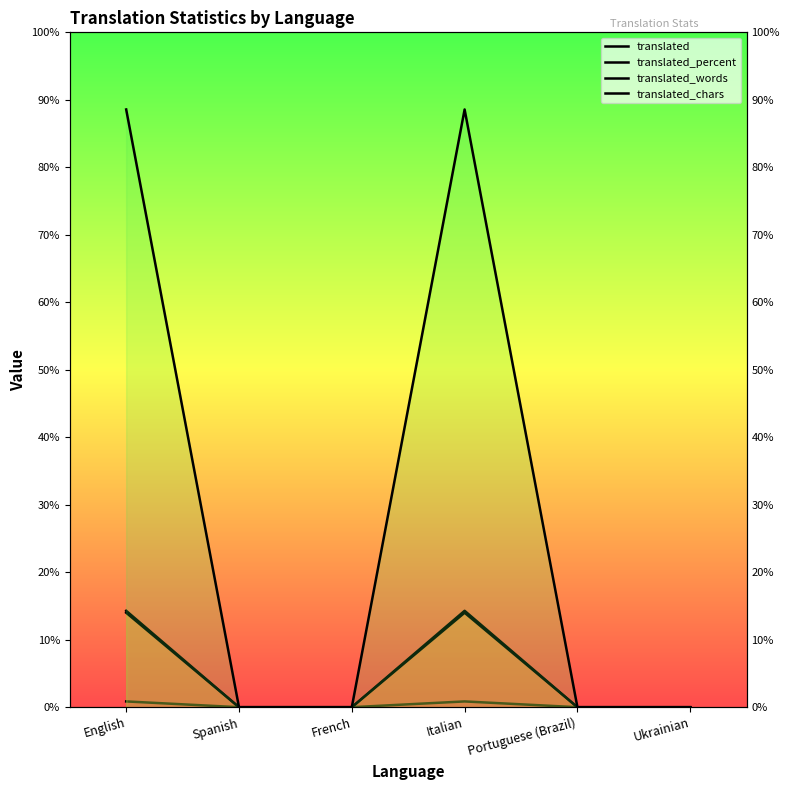

True or false: translated_words has a value of 65 at Ukrainian.

False